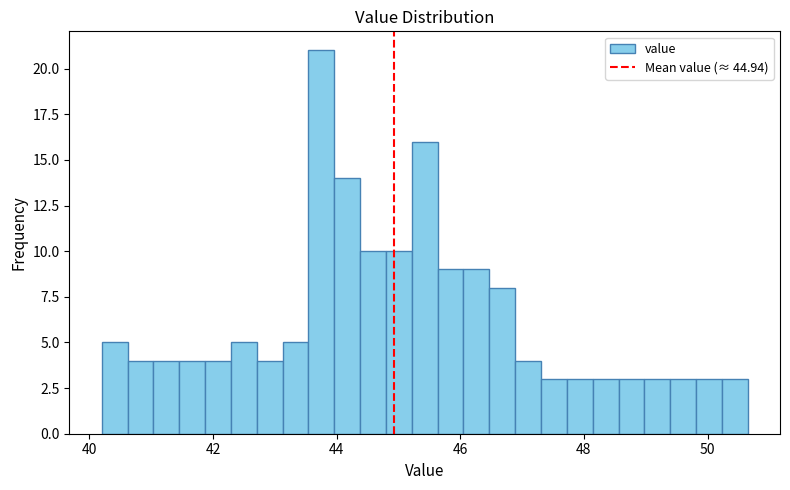

Around what value on the x-axis is the tallest bar? Give the approximate position of its centre, as read against the axis.

43.8